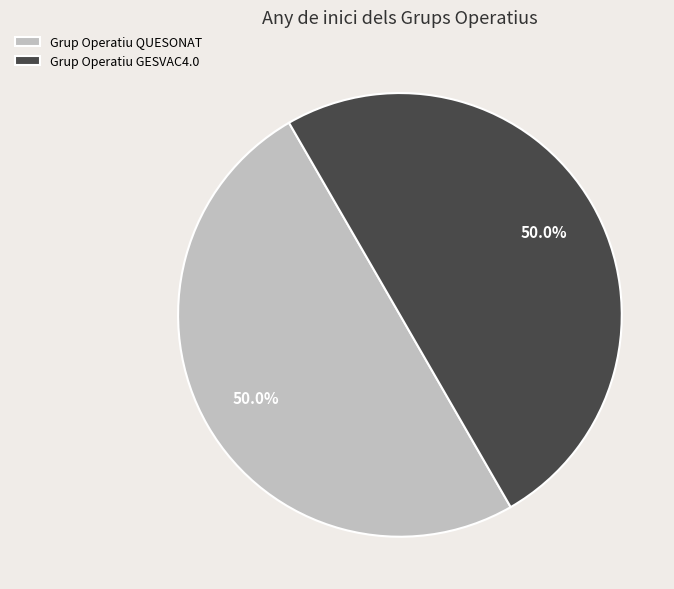

Combined, do Grup Operatiu QUESONAT and Grup Operatiu GESVAC4.0 account for over 50%?

Yes